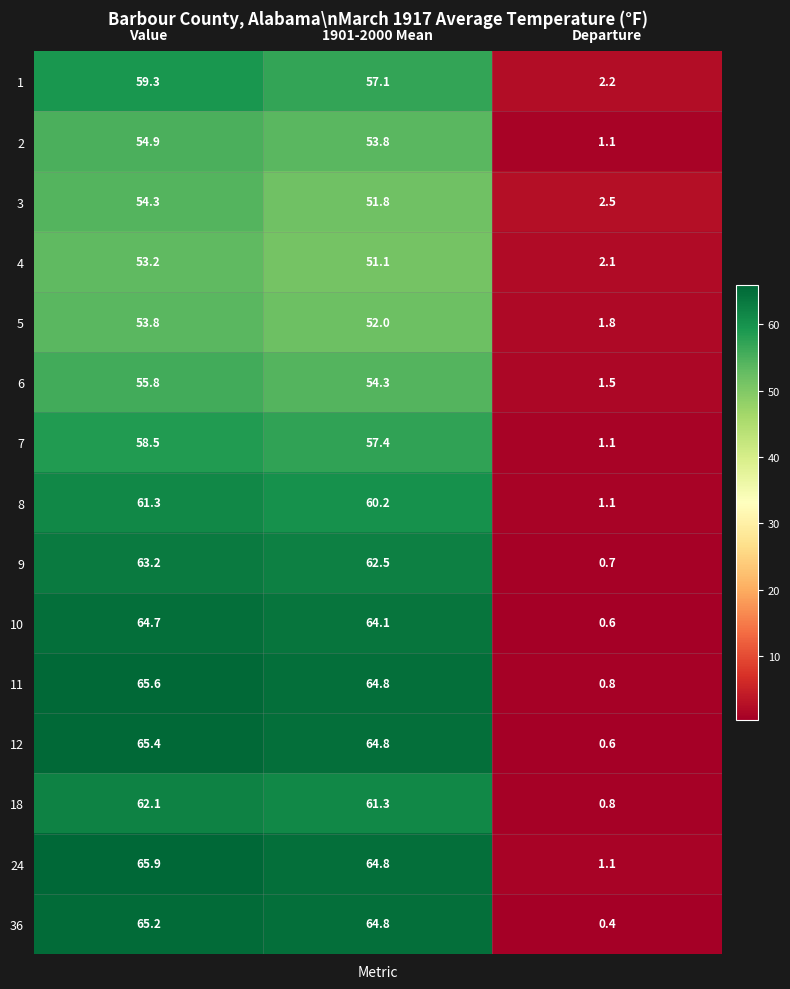

Which category has the lowest value in the 24 series?

Departure